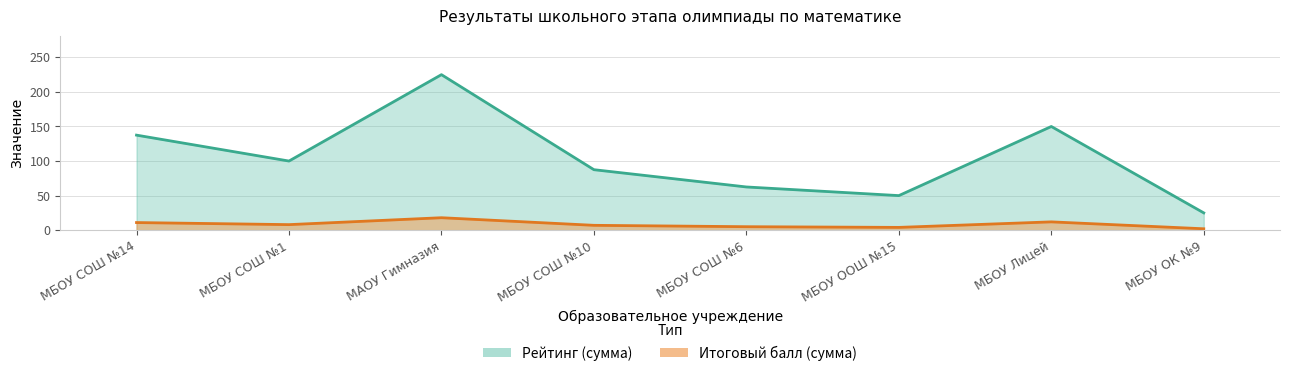

Count the number of categories in the chart.

8